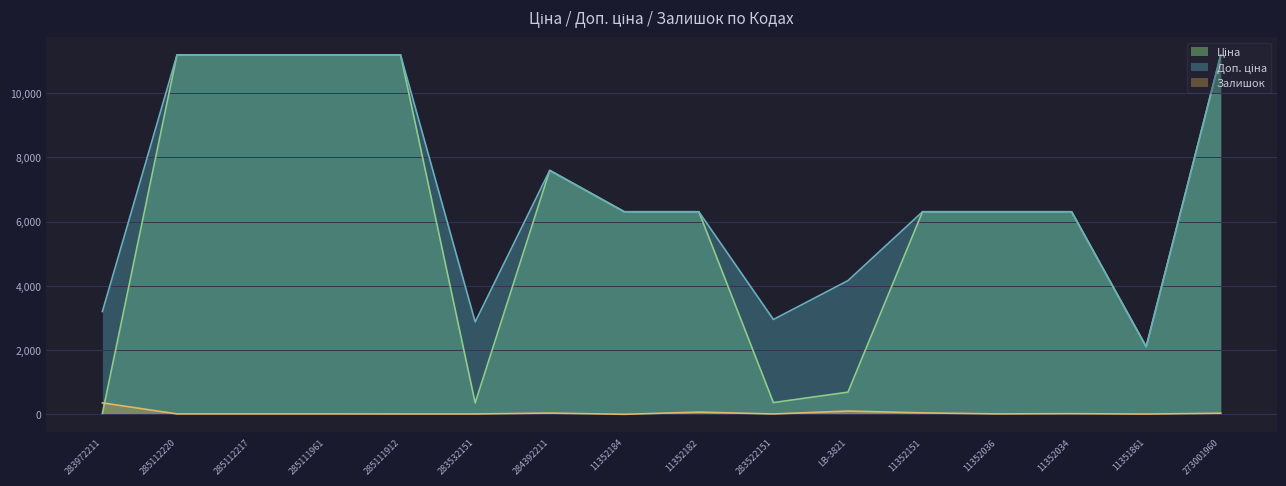

The value of Доп. ціна at 283522151 is 4972.4. True or false?

False